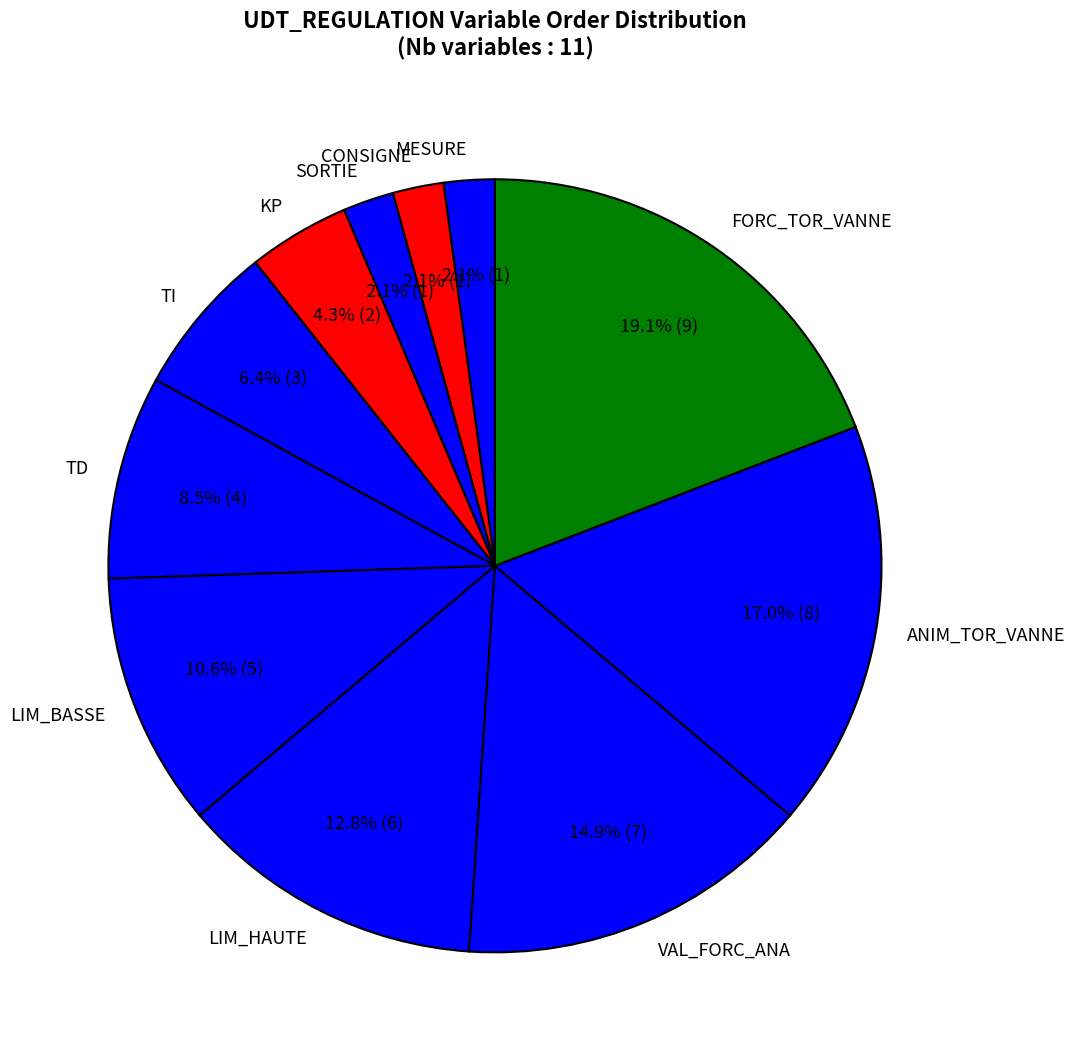

Is ANIM_TOR_VANNE the majority of the pie?

No